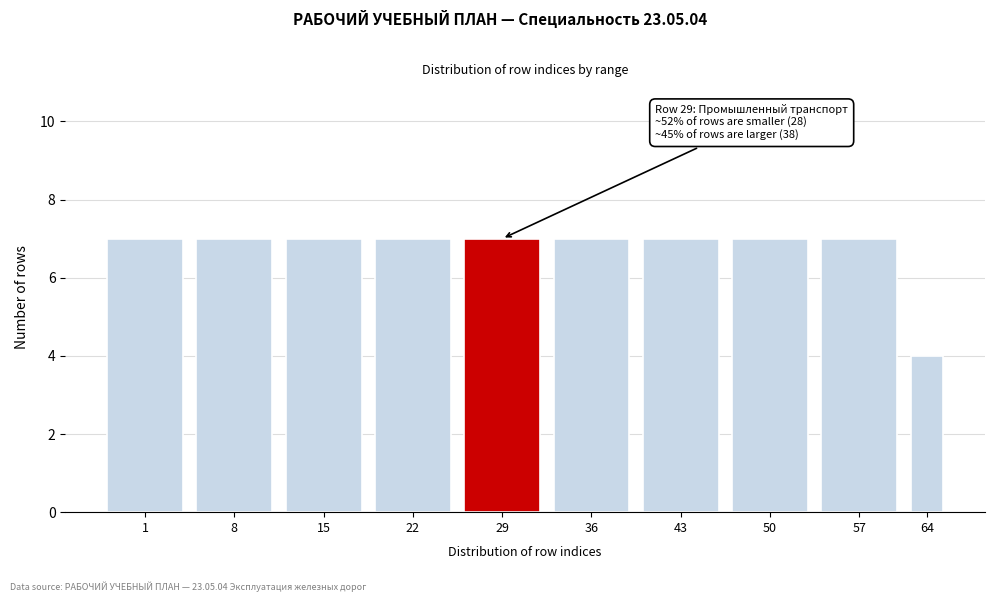

Reading left to right, extract all data points from this chart.

7	7	7	7	7	7	7	7	7	4